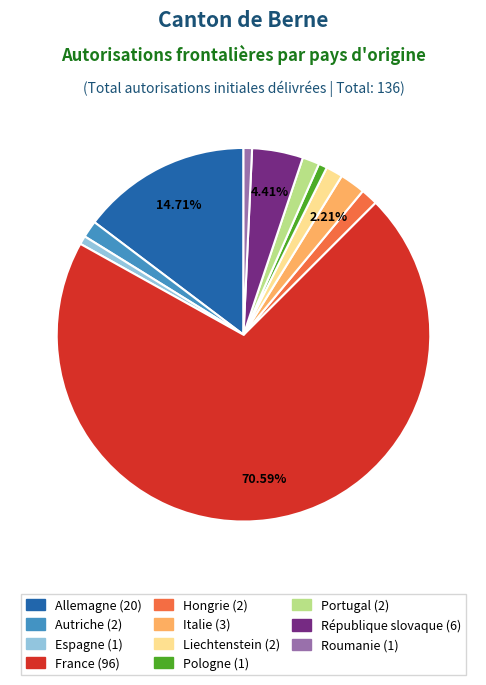

Is it true that Pologne is 6% of the pie?

False